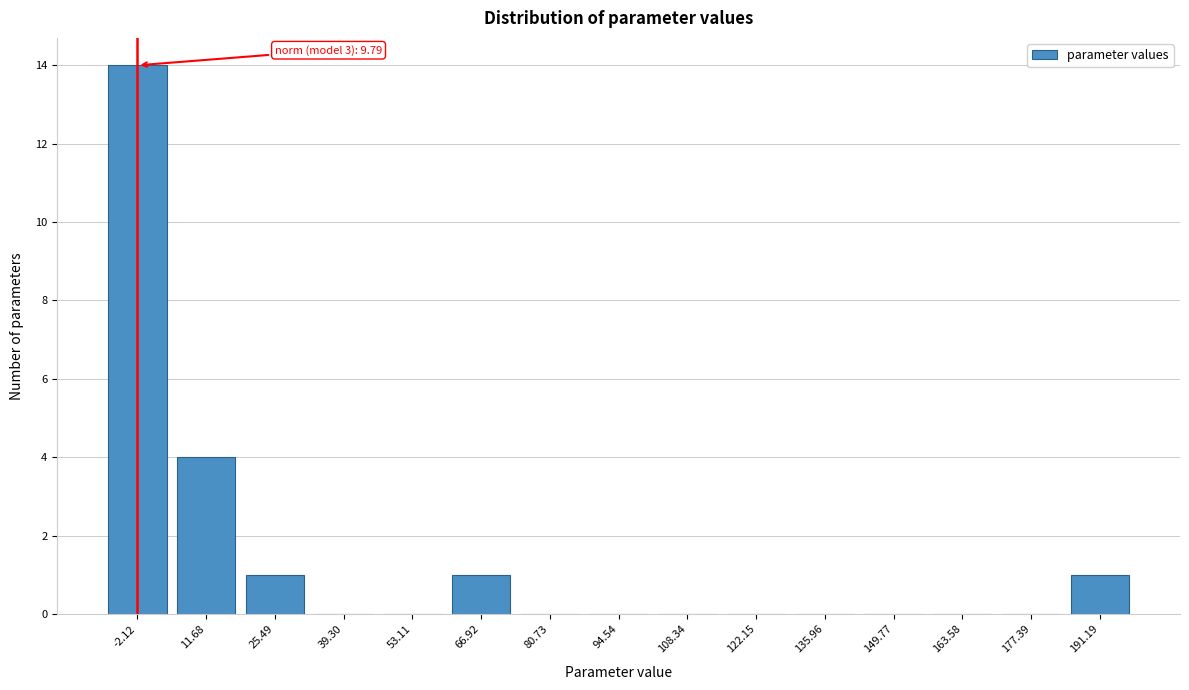

Reading left to right, transcribe all the data shown in this chart.

-2.12=14	11.68=4	25.49=1	39.30=0	53.11=0	66.92=1	80.73=0	94.54=0	108.34=0	122.15=0	135.96=0	149.77=0	163.58=0	177.39=0	191.19=1